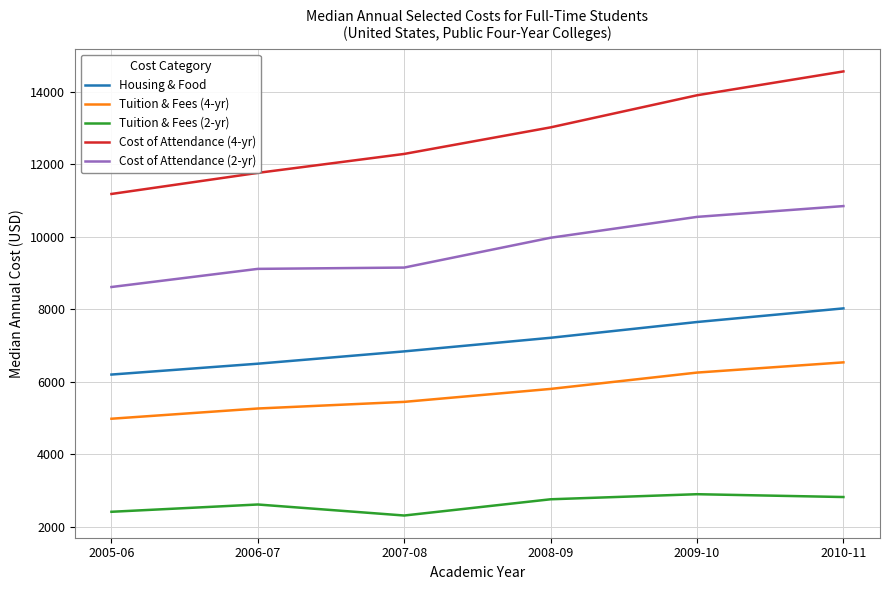

Between 2006-07 and 2009-10, which series saw the biggest shift?

Cost of Attendance (4-yr)